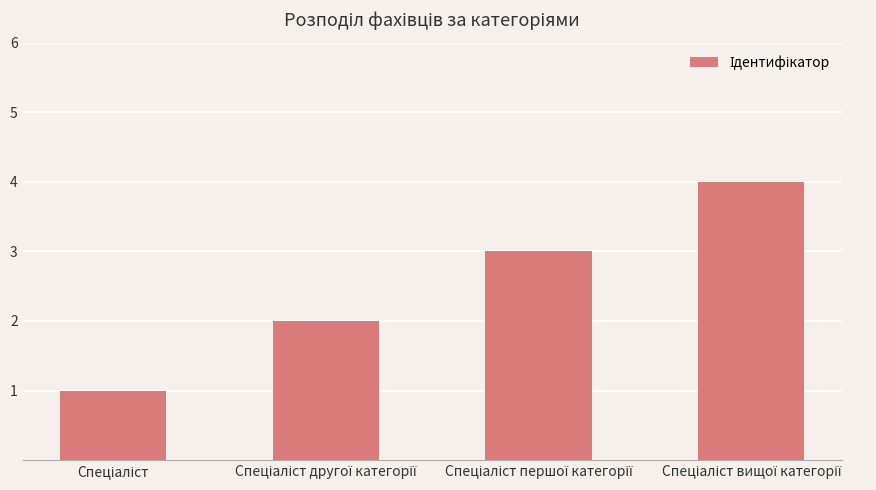

What is the maximum value shown in the chart?

4